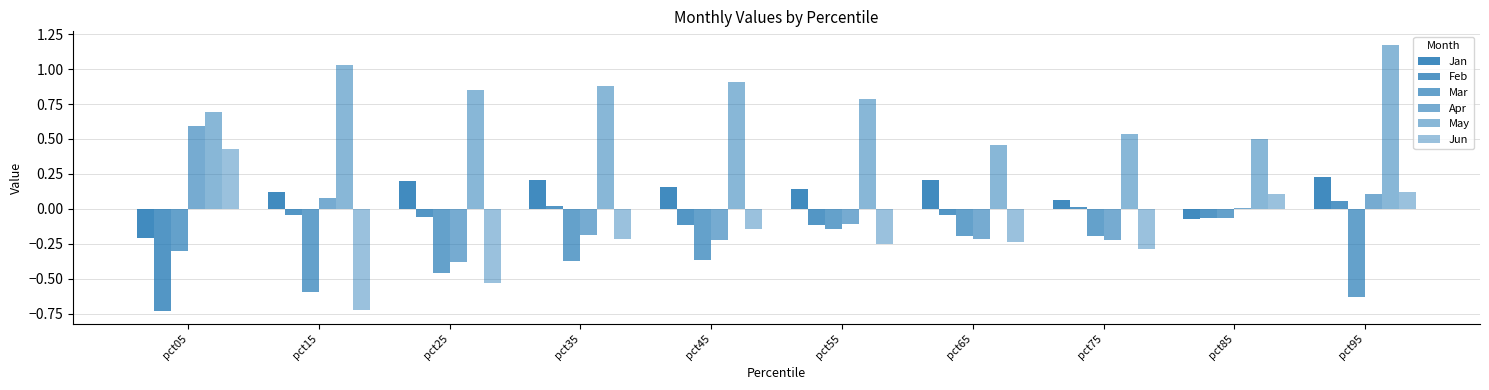

At which label is Feb closest to 0?

pct75